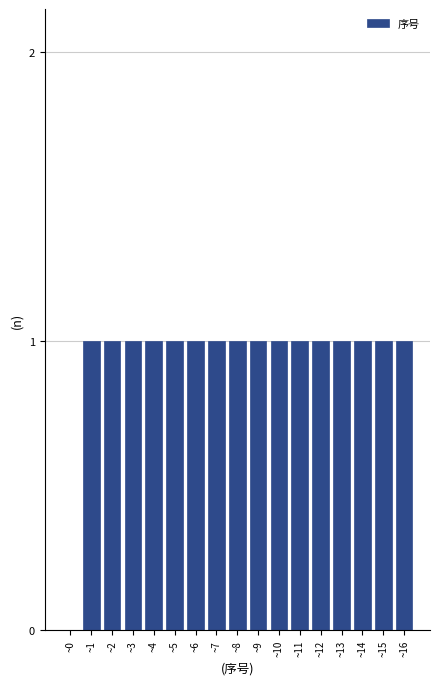

Reading left to right, what are all the values shown in this chart?

~0=0	~1=1	~2=1	~3=1	~4=1	~5=1	~6=1	~7=1	~8=1	~9=1	~10=1	~11=1	~12=1	~13=1	~14=1	~15=1	~16=1